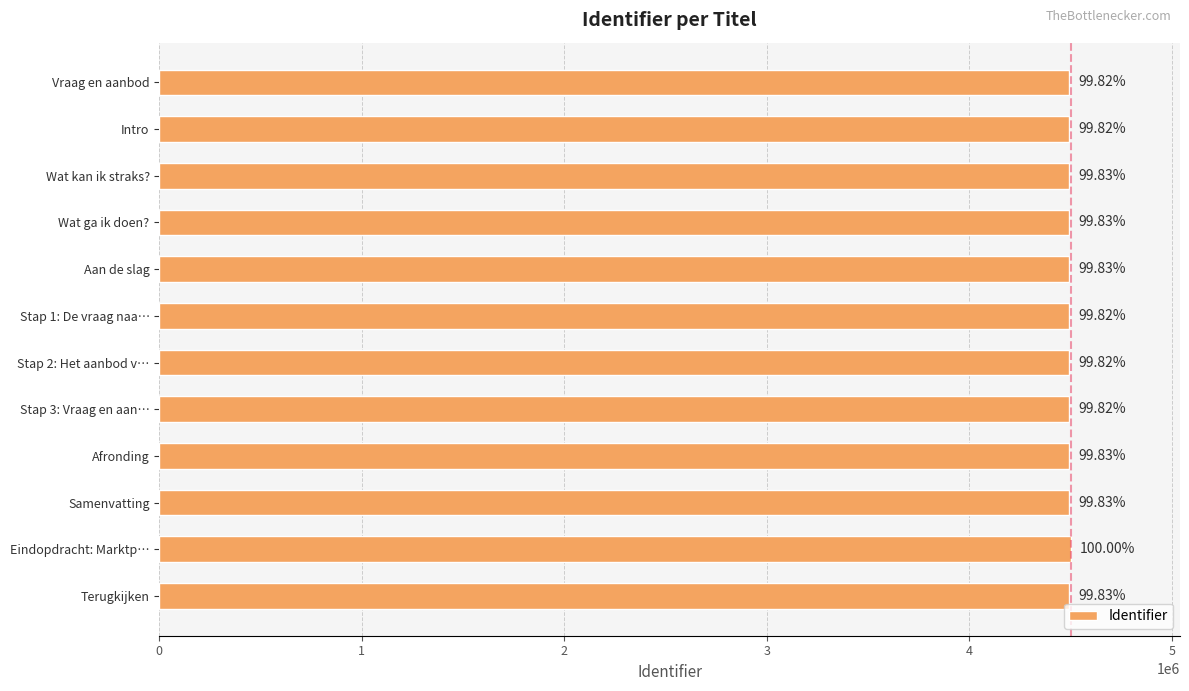

What is the greatest value displayed?

4501140